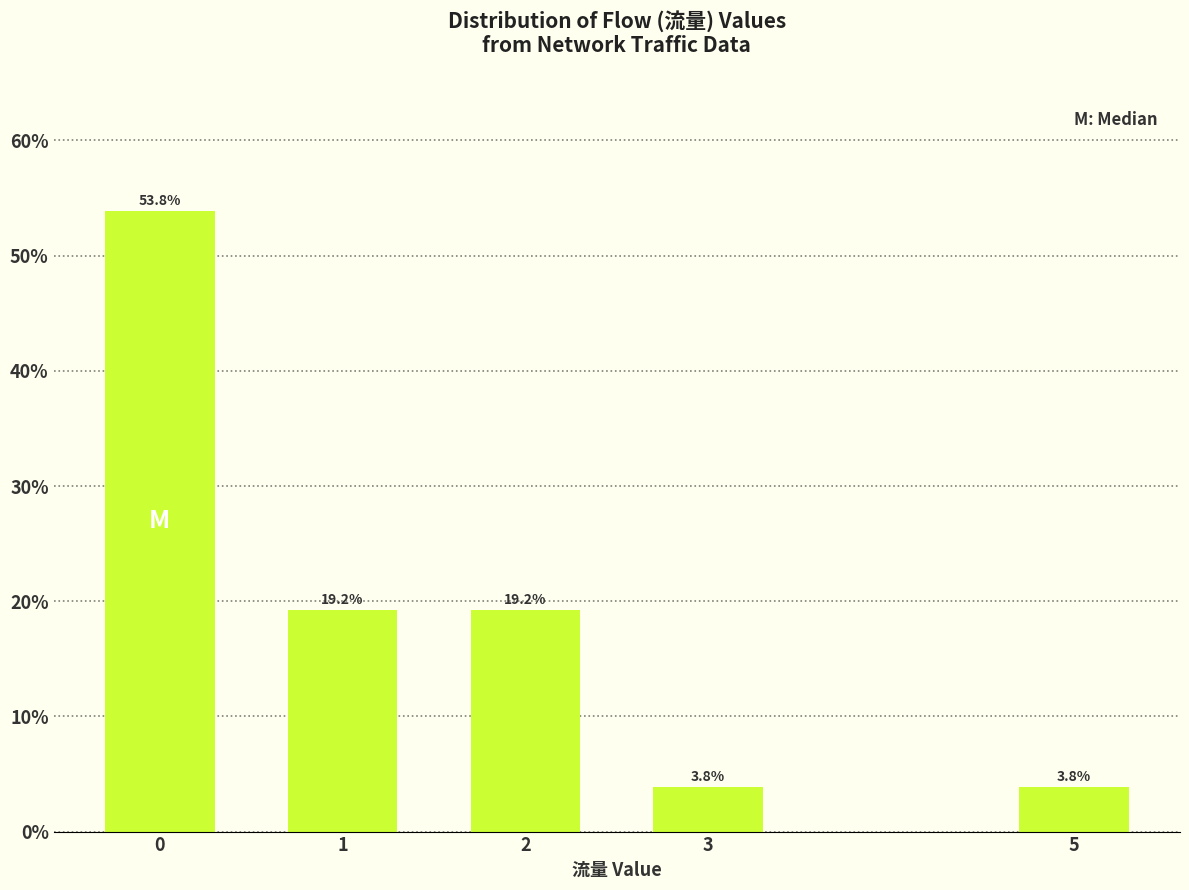

Reading right to left, extract all data points from this chart.

3.8	3.8	19.2	19.2	53.8